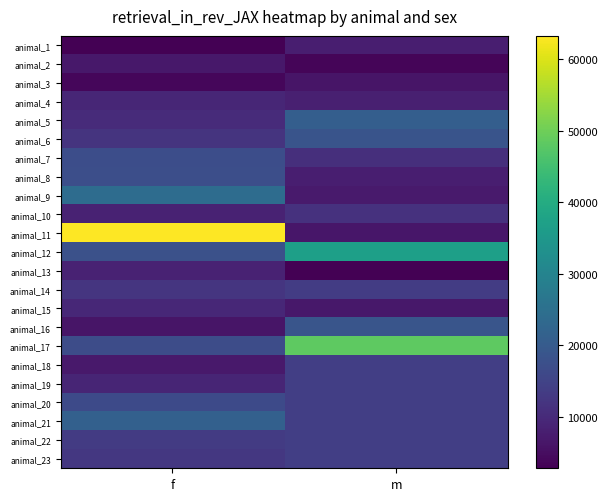

Reading left to right, transcribe all the data shown in this chart.

animal_1: f=2843.0	m=7854.0
animal_2: f=6680.0	m=3716.0
animal_3: f=3882.0	m=6298.0
animal_4: f=9352.0	m=8041.0
animal_5: f=10355.0	m=20944.0
animal_6: f=11831.0	m=18423.0
animal_7: f=17041.0	m=10938.0
animal_8: f=17376.0	m=7949.0
animal_9: f=24229.0	m=7201.0
animal_10: f=8601.0	m=11515.0
animal_11: f=63226.0	m=6502.0
animal_12: f=17937.0	m=37031.0
animal_13: f=8565.0	m=3012.0
animal_14: f=12080.0	m=13658.0
animal_15: f=9615.0	m=6775.0
animal_16: f=6310.0	m=18666.0
animal_17: f=16788.0	m=48311.0
animal_18: f=6939.0	m=13931.4
animal_19: f=9182.0	m=13931.4
animal_20: f=16480.0	m=13931.4
animal_21: f=21374.0	m=13931.4
animal_22: f=13420.0	m=13931.4
animal_23: f=12529.0	m=13931.4